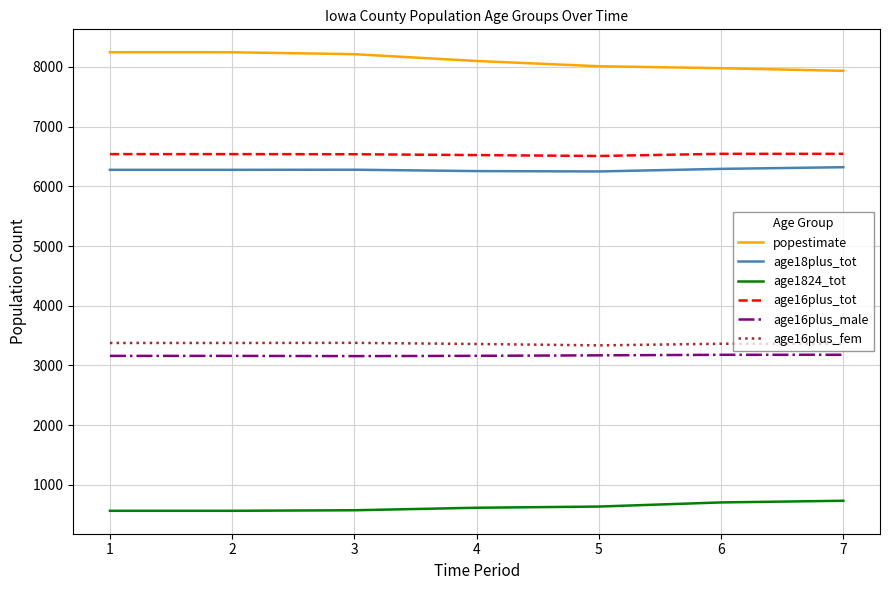

What is the difference between the second highest and second lowest values in the age16plus_male series?

18